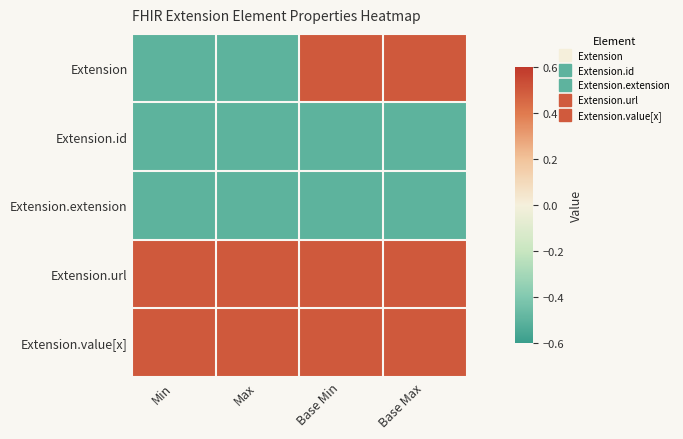

How many series are shown in this chart?

5